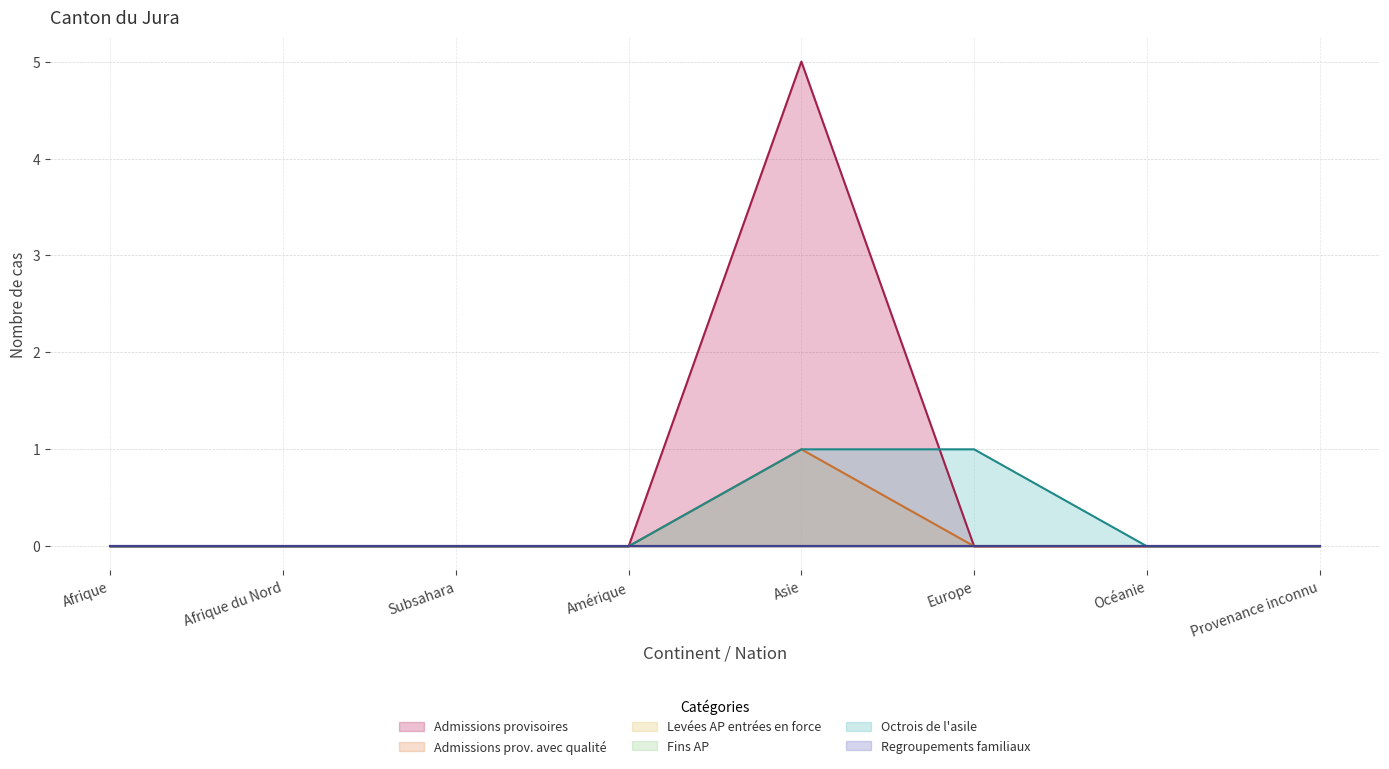

How many Octrois de l'asile values are between 0 and 1?

8